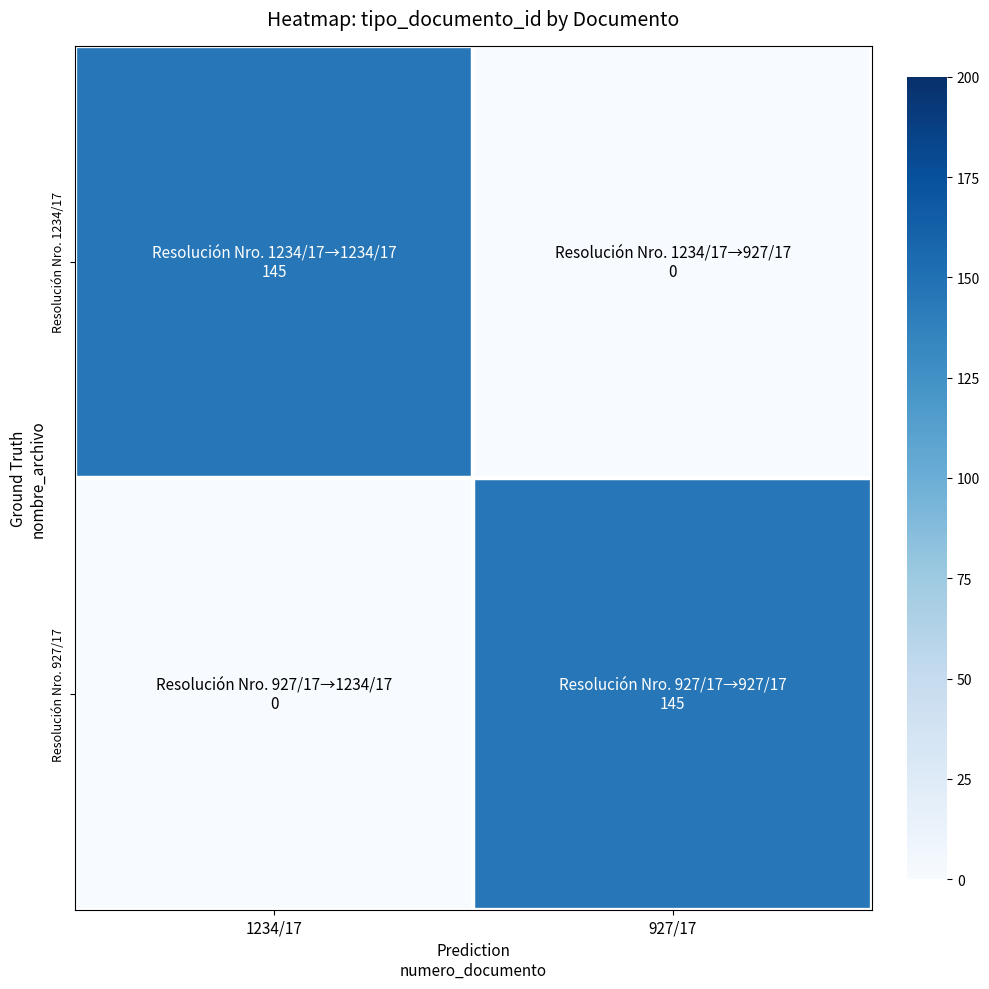

The Resolución Nro. 927/17 series shows 0 at 1234/17. True or false?

True